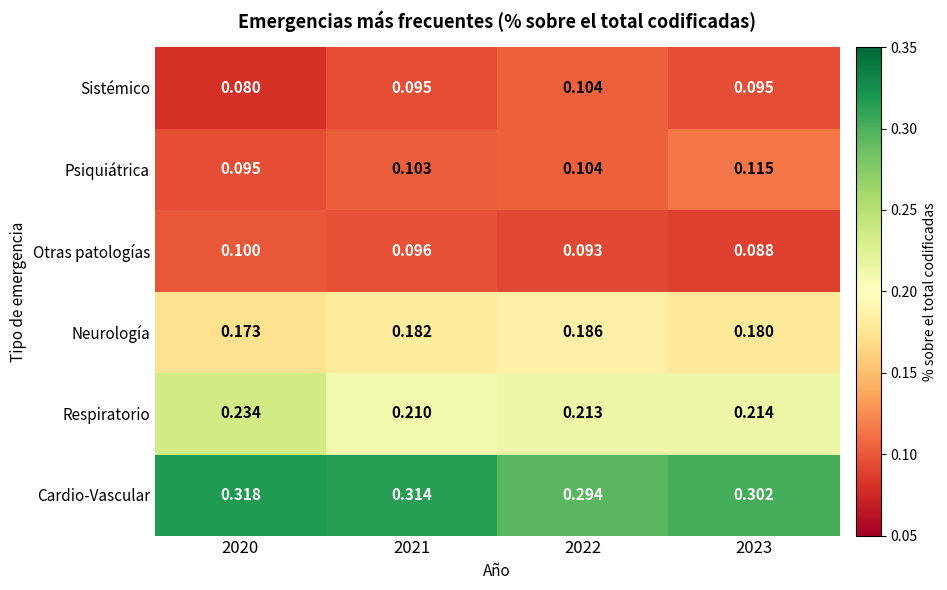

Which series has the largest total across all categories?

Cardio-Vascular